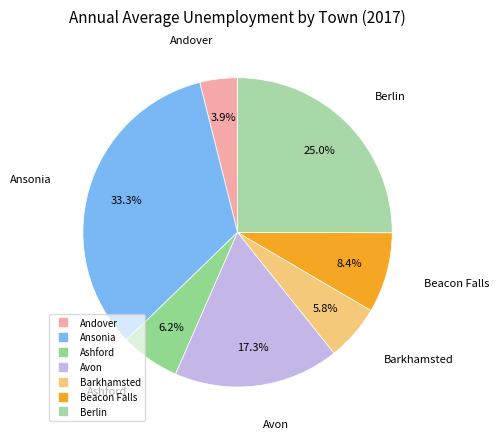

How many segments does this pie chart have?

7